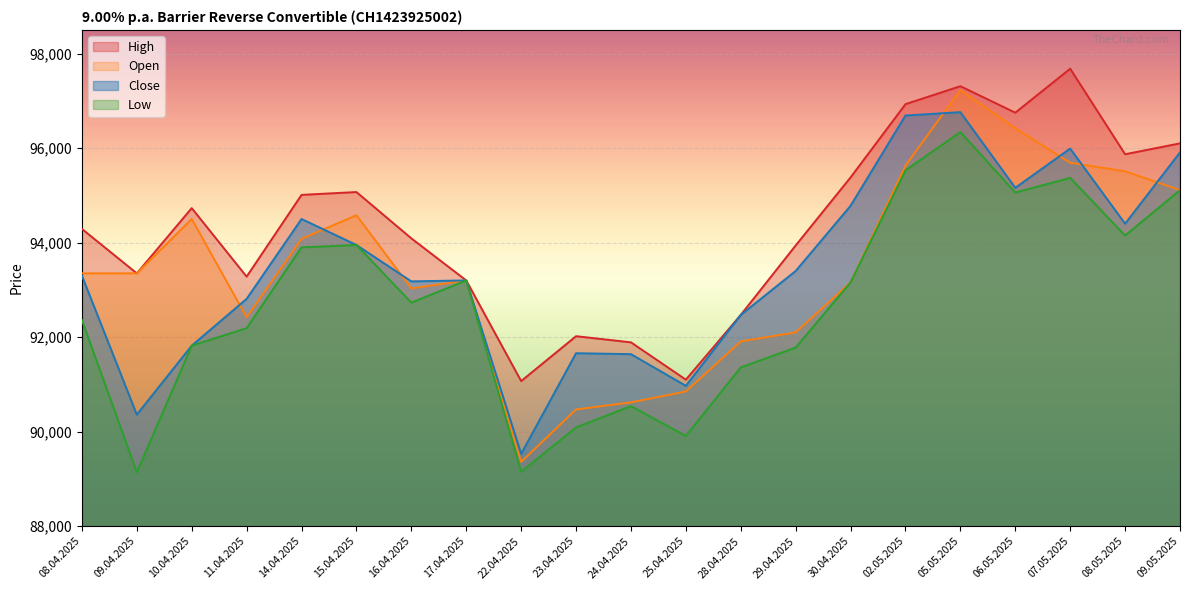

What is the total value across all series at 16.04.2025?

373030